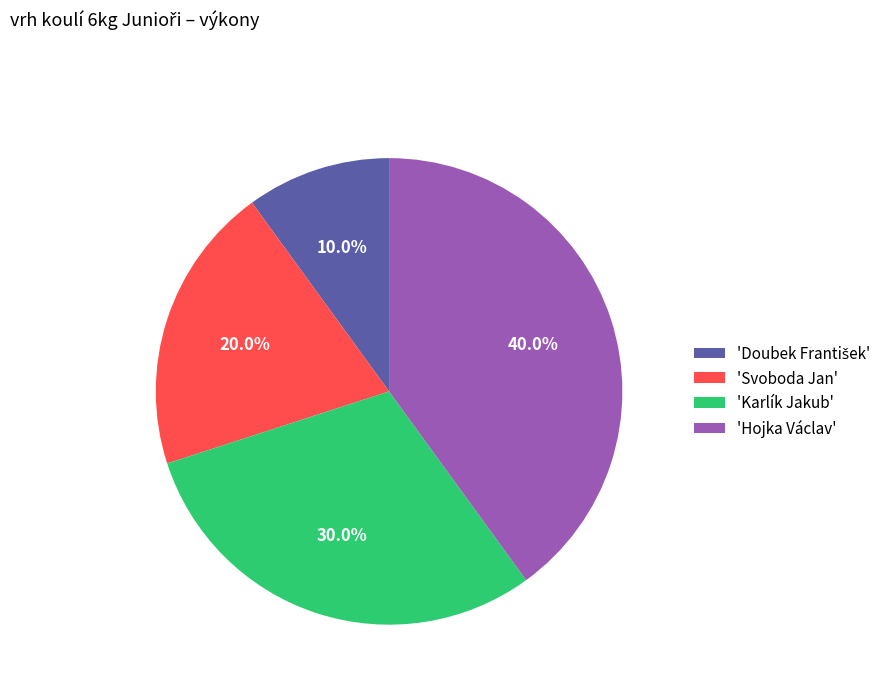

What percentage is NOT represented by 'Svoboda Jan'?

80.0%